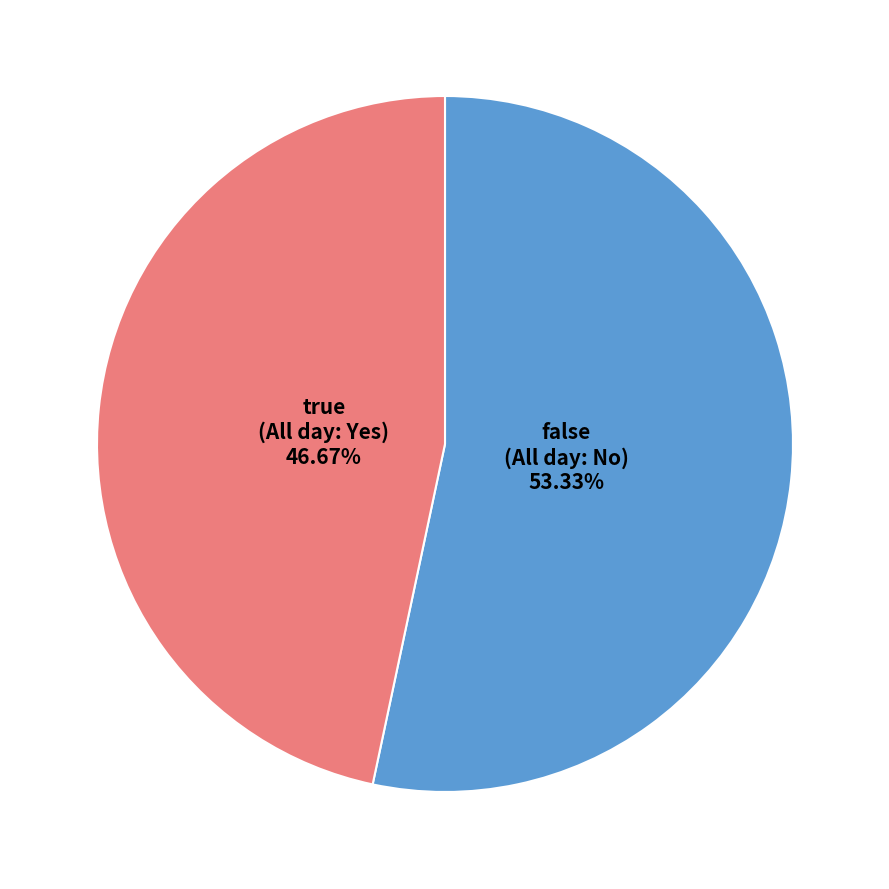

Which slice represents more than half of the pie?

false (All day: No)